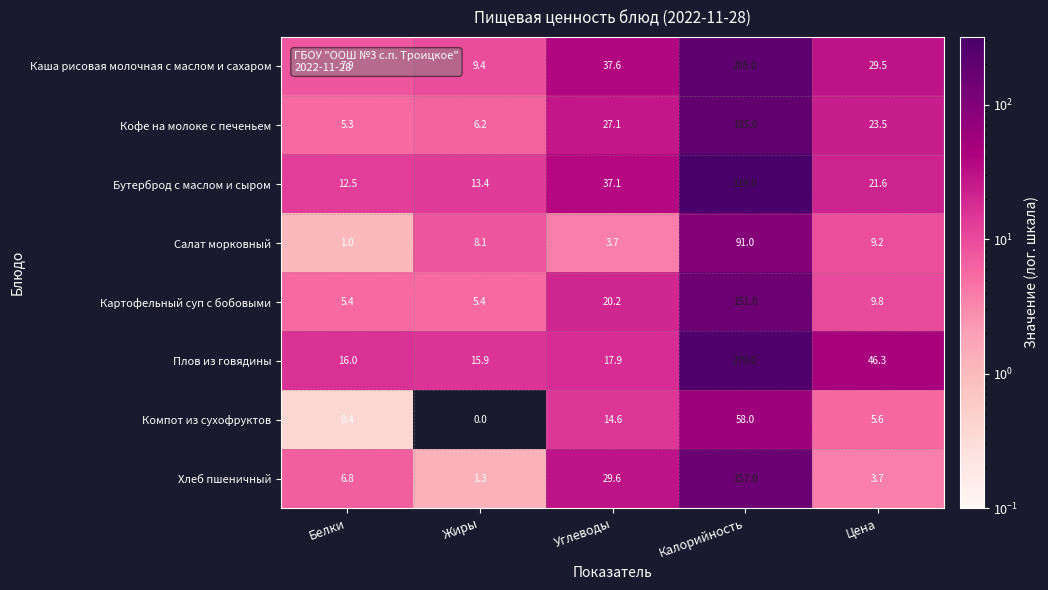

The Каша рисовая молочная с маслом и сахаром series shows 9.4 at Жиры. True or false?

True